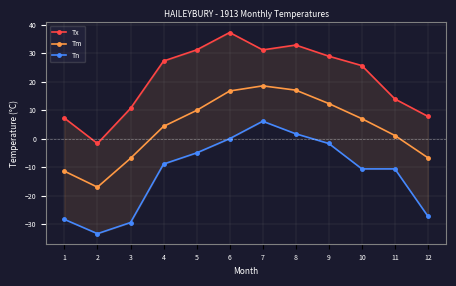

Which category has the lowest value across all series?

2